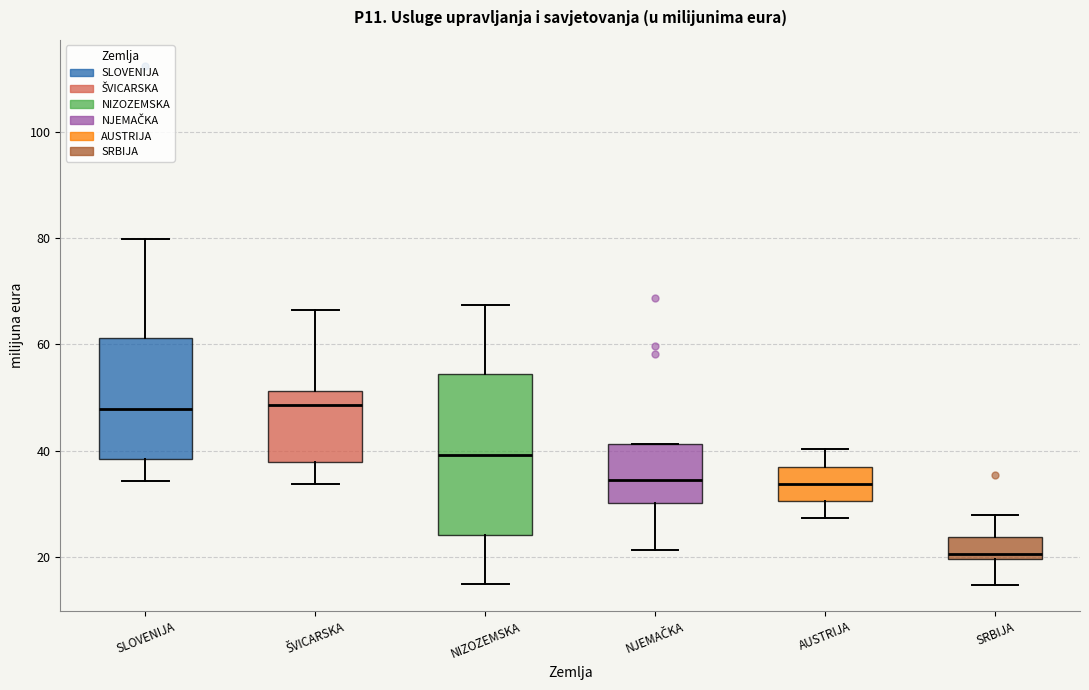

Reading left to right, transcribe this box plot: for each box, give where its median line is, the range the box spans, and where its two whiskers end, as read against the y-axis. The values are not printed on the chart, so give them approximately, as read against the axis.

SLOVENIJA: median 48, box 38 to 62, whiskers 34 to 80
ŠVICARSKA: median 48, box 38 to 52, whiskers 34 to 66
NIZOZEMSKA: median 40, box 24 to 54, whiskers 14 to 68
NJEMAČKA: median 34, box 30 to 42, whiskers 22 to 42
AUSTRIJA: median 34, box 30 to 36, whiskers 28 to 40
SRBIJA: median 20 (just above the box's lower edge), box 20 to 24, whiskers 14 to 28